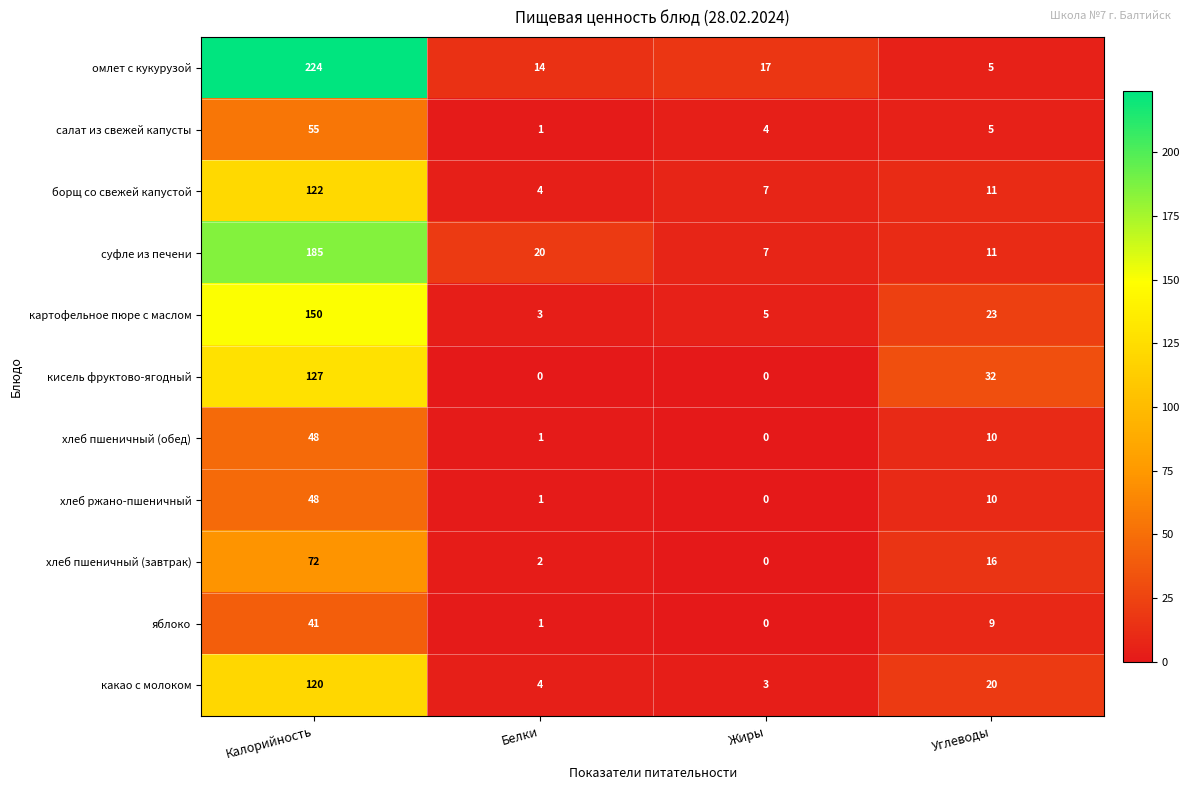

Rank the categories by суфле из печени value from highest to lowest.

Калорийность, Белки, Углеводы, Жиры